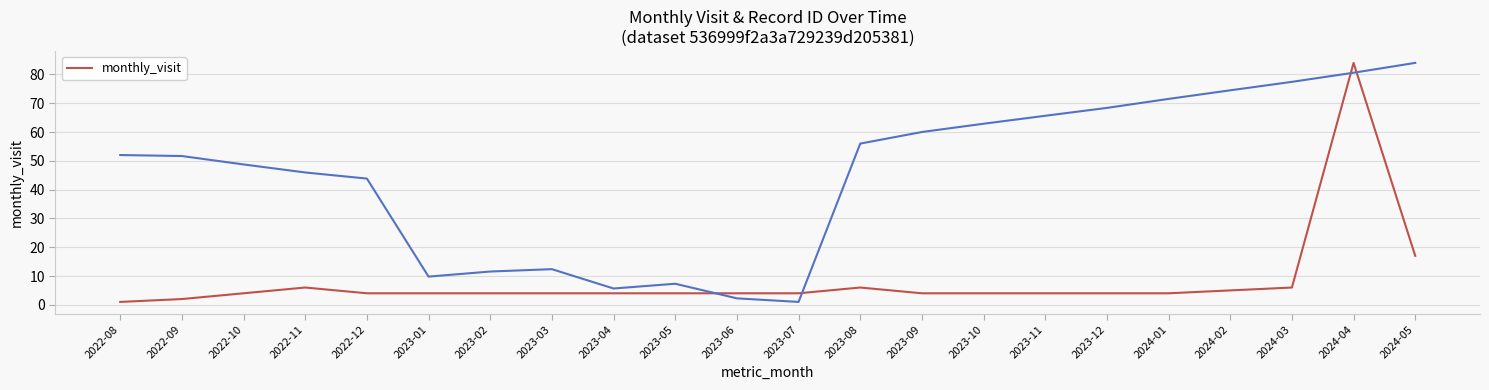

What is the value of the 8th point from the left?

4